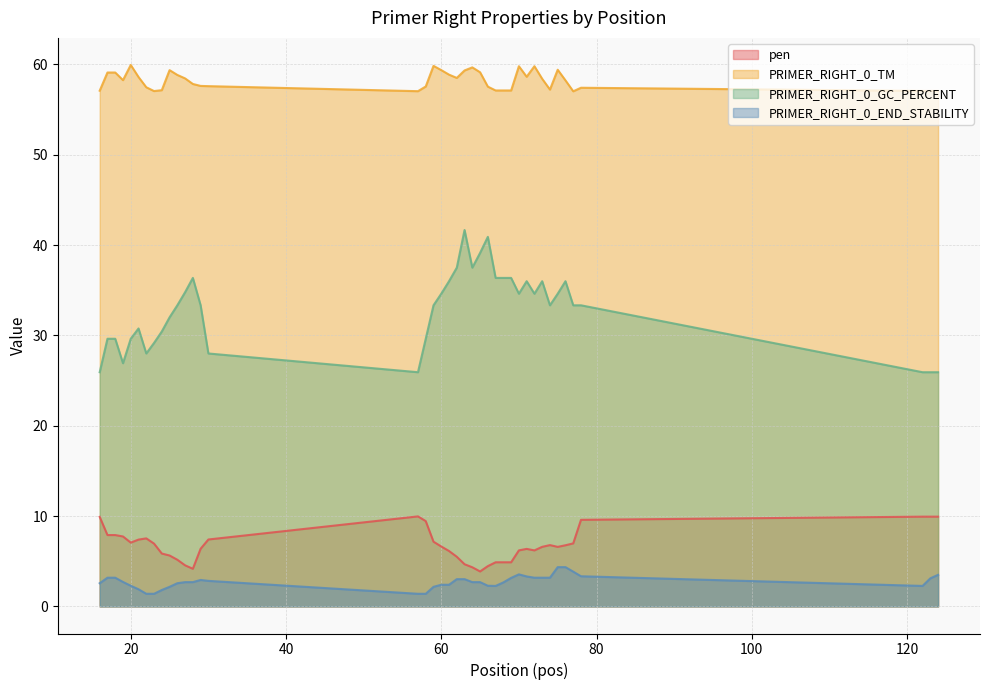

At which label does PRIMER_RIGHT_0_END_STABILITY reach its peak?

75